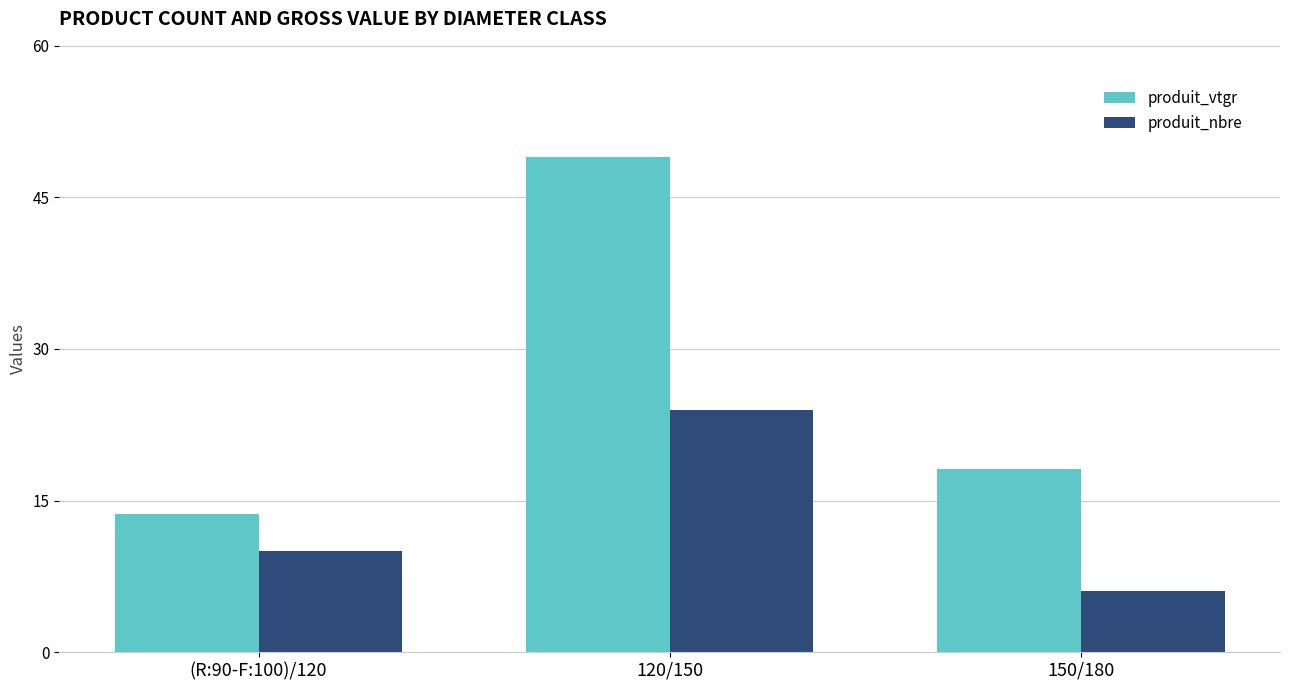

How many produit_nbre values are between 6 and 24?

3